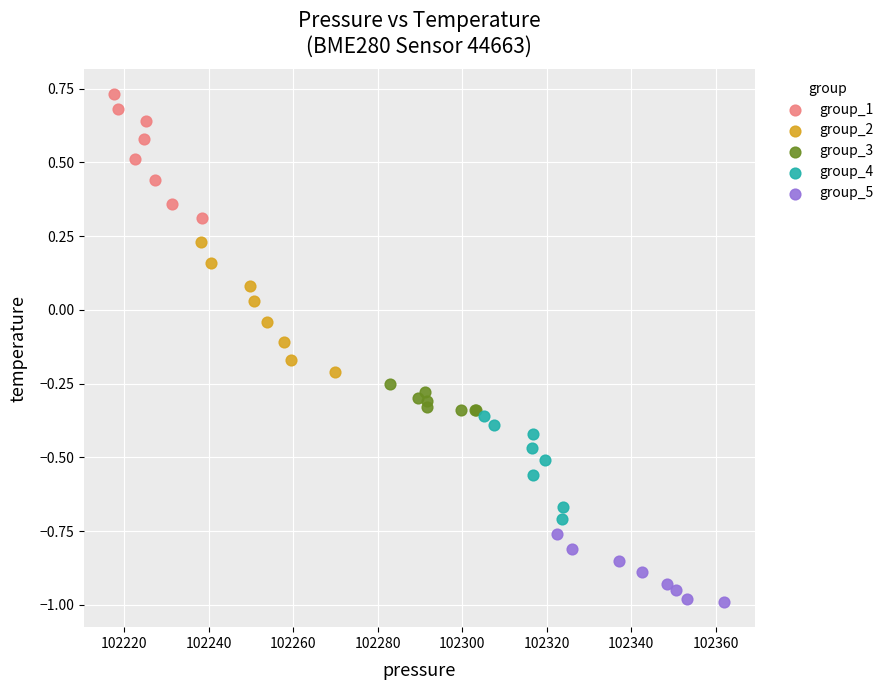

Which series contains the highest Y value?

group_1